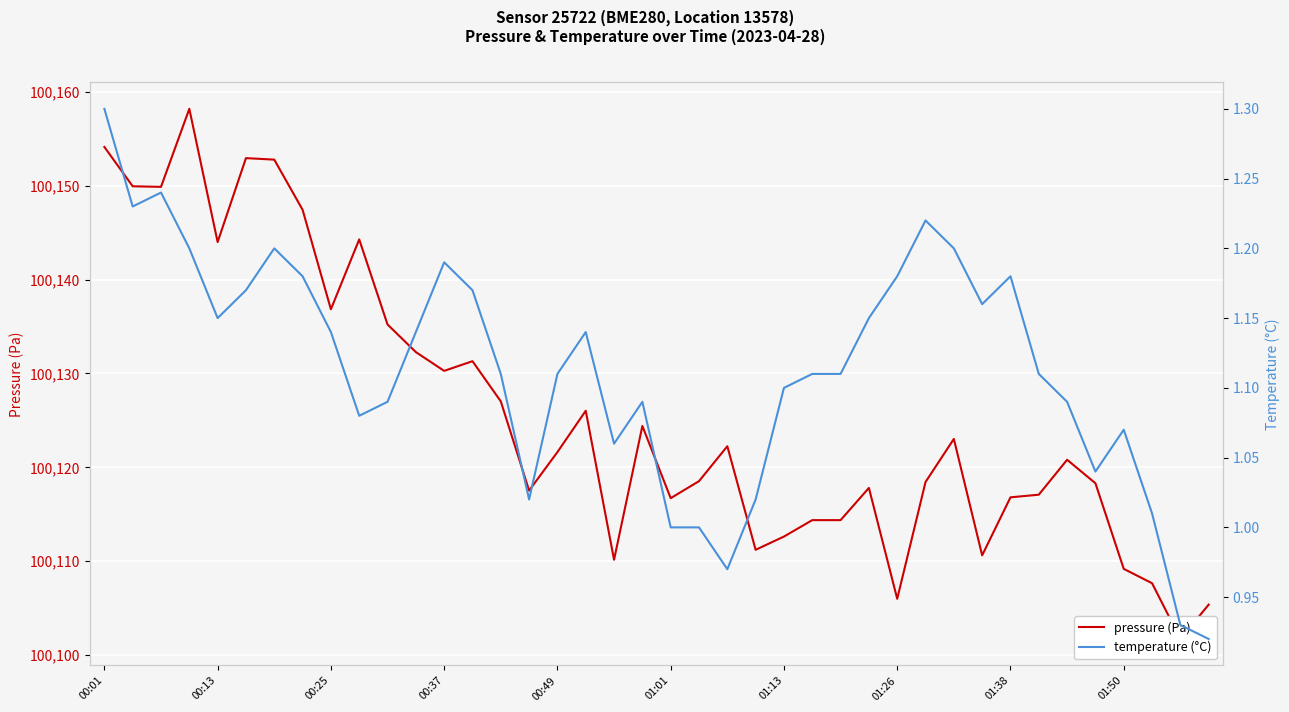

What is the average value of the temperature (°C) series?

1.1